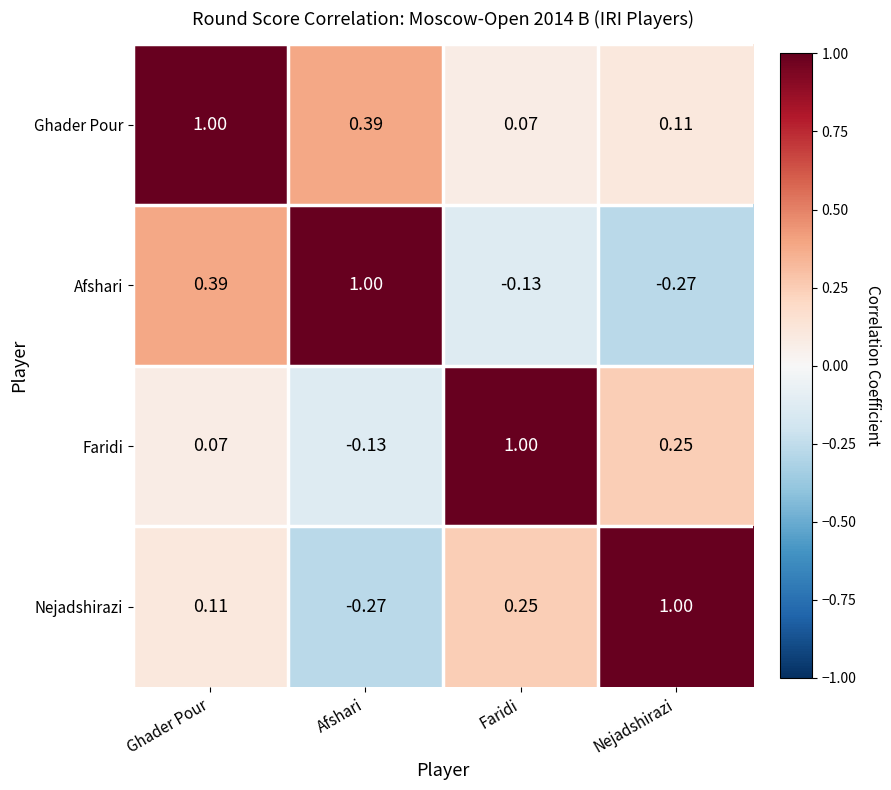

Rank the series at Nejadshirazi from highest to lowest value.

Nejadshirazi, Faridi, Ghader Pour, Afshari